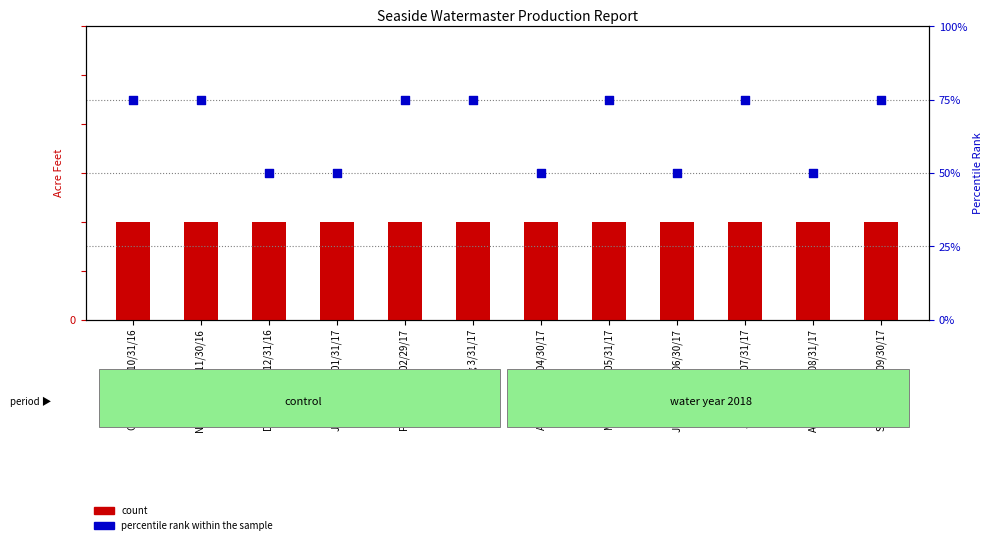

What are all the series names shown in the legend?

count, percentile rank within the sample